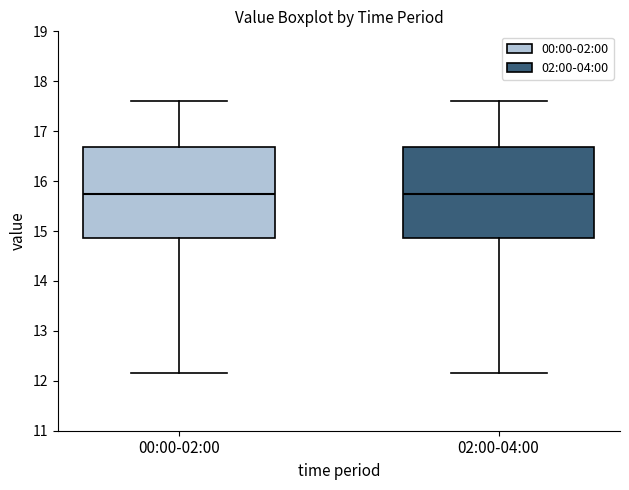

Reading left to right, read every box against the y-axis: the position of its median line, the range the box covers, and the ends of its whiskers. The values are not printed on the chart, so give them approximately, as read against the axis.

00:00-02:00: median 15.7, box 14.9 to 16.7, whiskers 12.2 to 17.6
02:00-04:00: median 15.7, box 14.9 to 16.7, whiskers 12.2 to 17.6